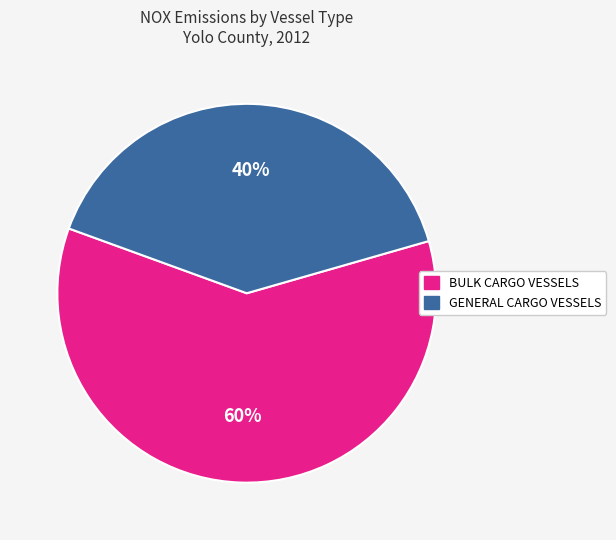

Which category has the biggest portion of the pie?

BULK CARGO VESSELS